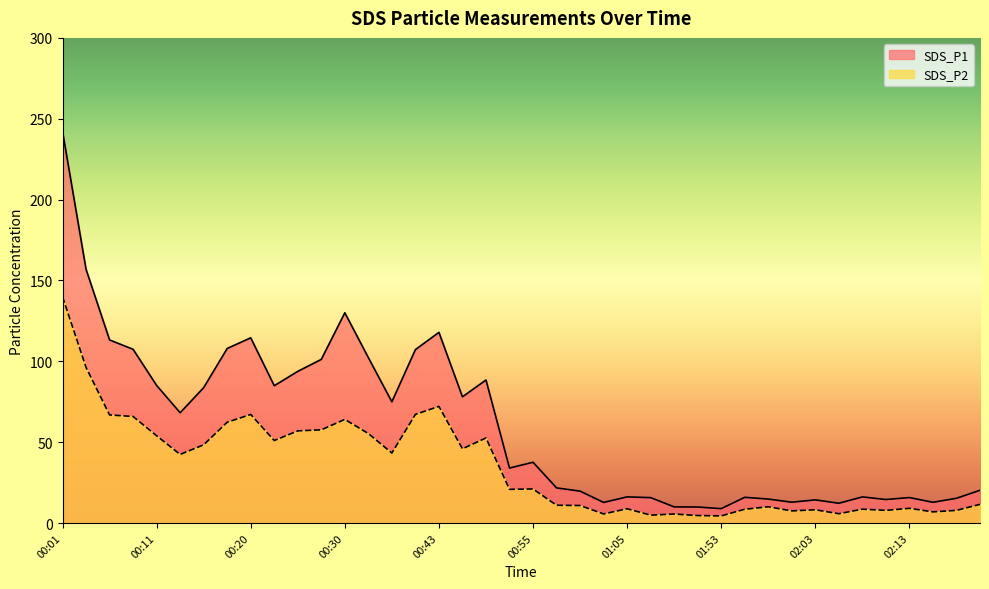

The value of SDS_P1 at 00:23 is 84.9. True or false?

True